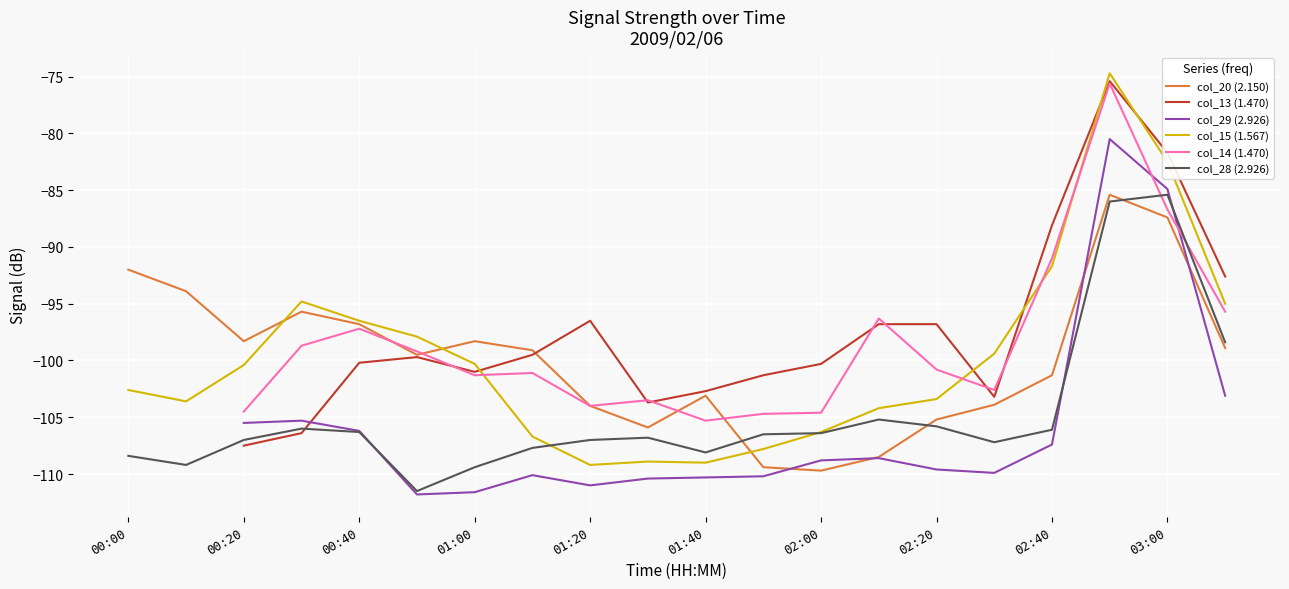

What is the difference between the maximum and minimum values in the col_15 (1.567) series?

34.5